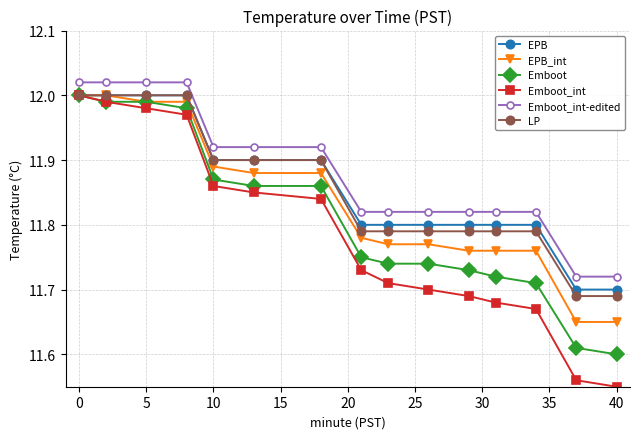

Which series has the widest spread of values?

Emboot_int